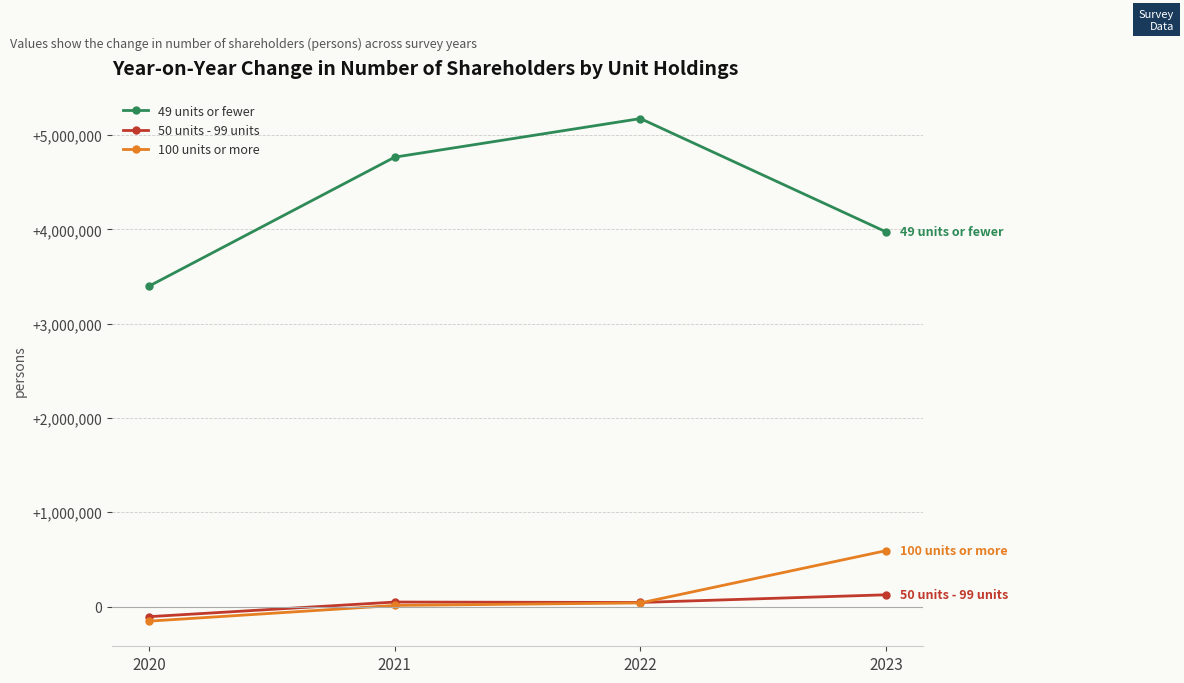

What is the value of the 50 units - 99 units point at the 4th from the left?

125307